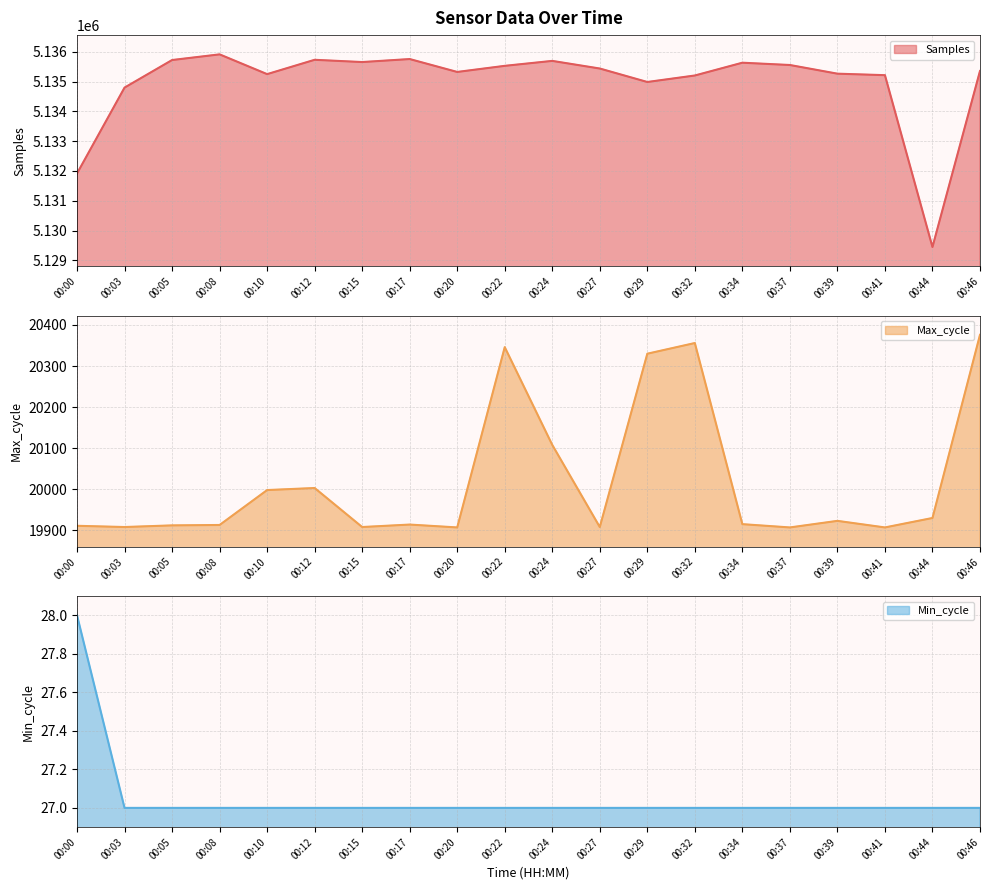

Where is Max_cycle nearest to the value 20141?

00:24